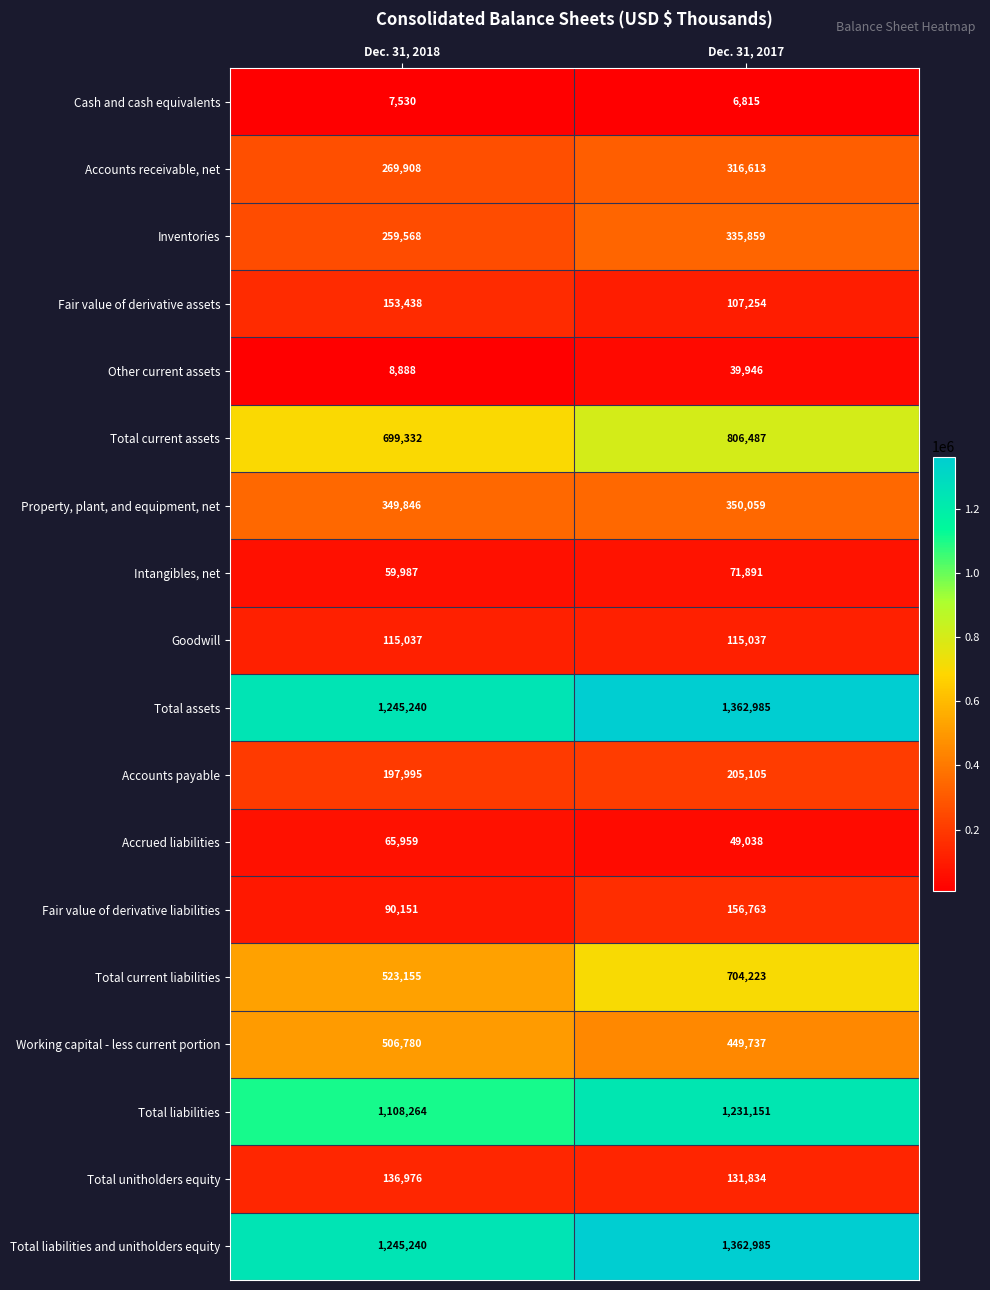

What is the maximum value shown in the chart?

1362985